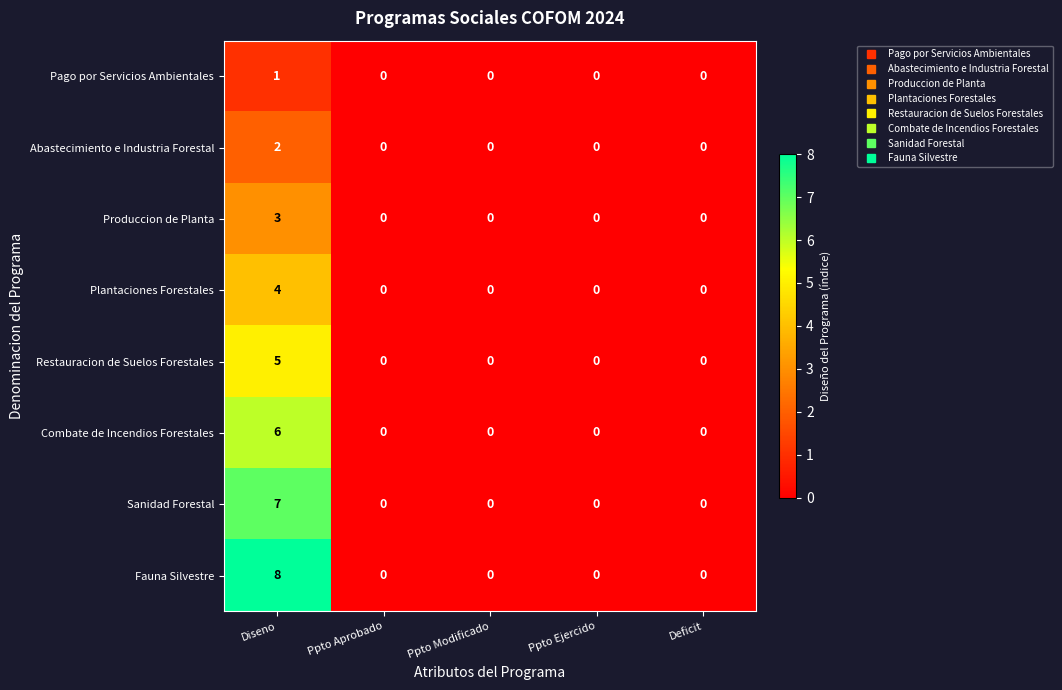

Rank the series by their maximum value, from lowest to highest.

Pago por Servicios Ambientales, Abastecimiento e Industria Forestal, Produccion de Planta, Plantaciones Forestales, Restauracion de Suelos Forestales, Combate de Incendios Forestales, Sanidad Forestal, Fauna Silvestre